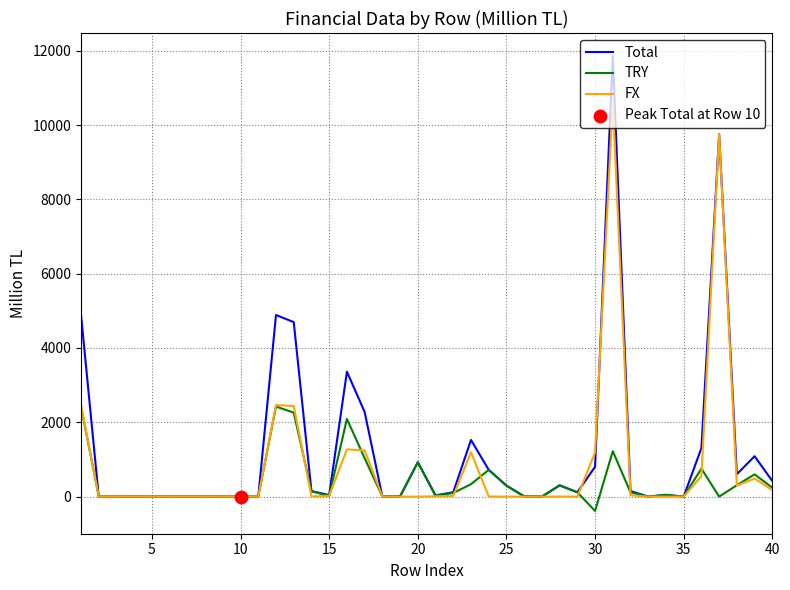

What is the greatest value displayed?

11863